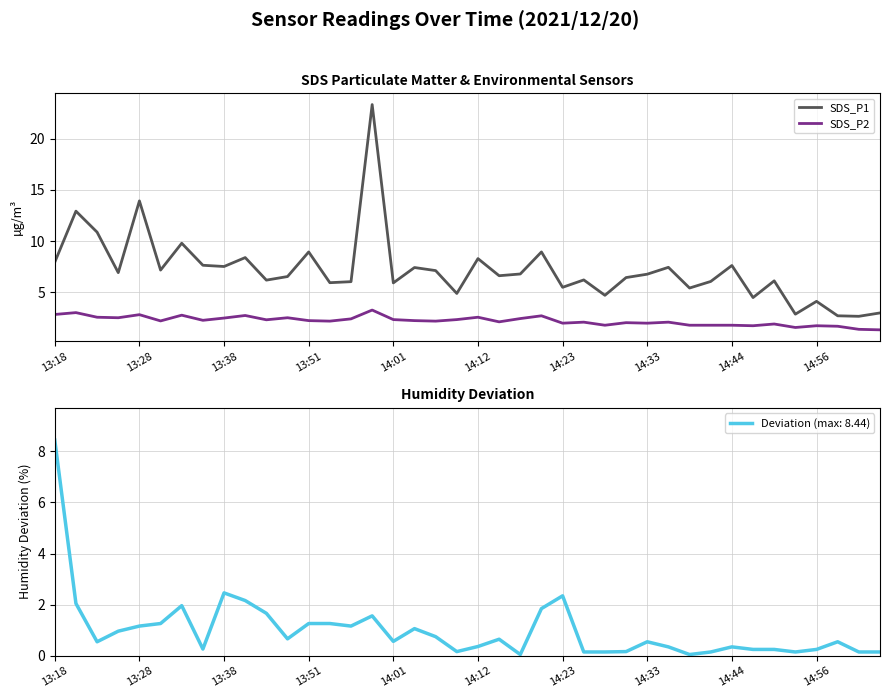

True or false: SDS_P1 and SDS_P2 intersect in this chart.

False